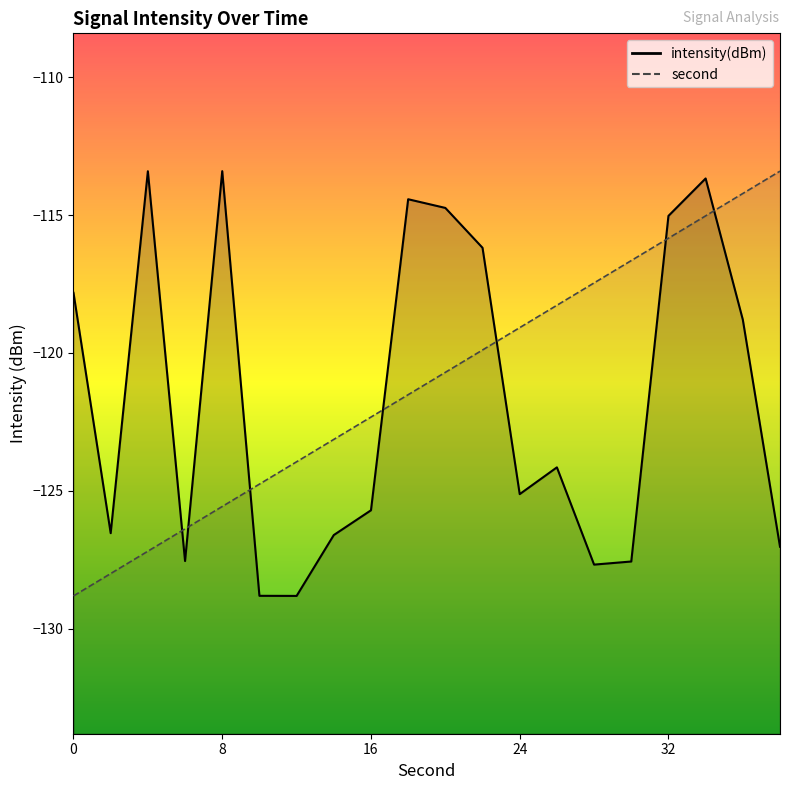

Where is second nearest to the value -121?

20